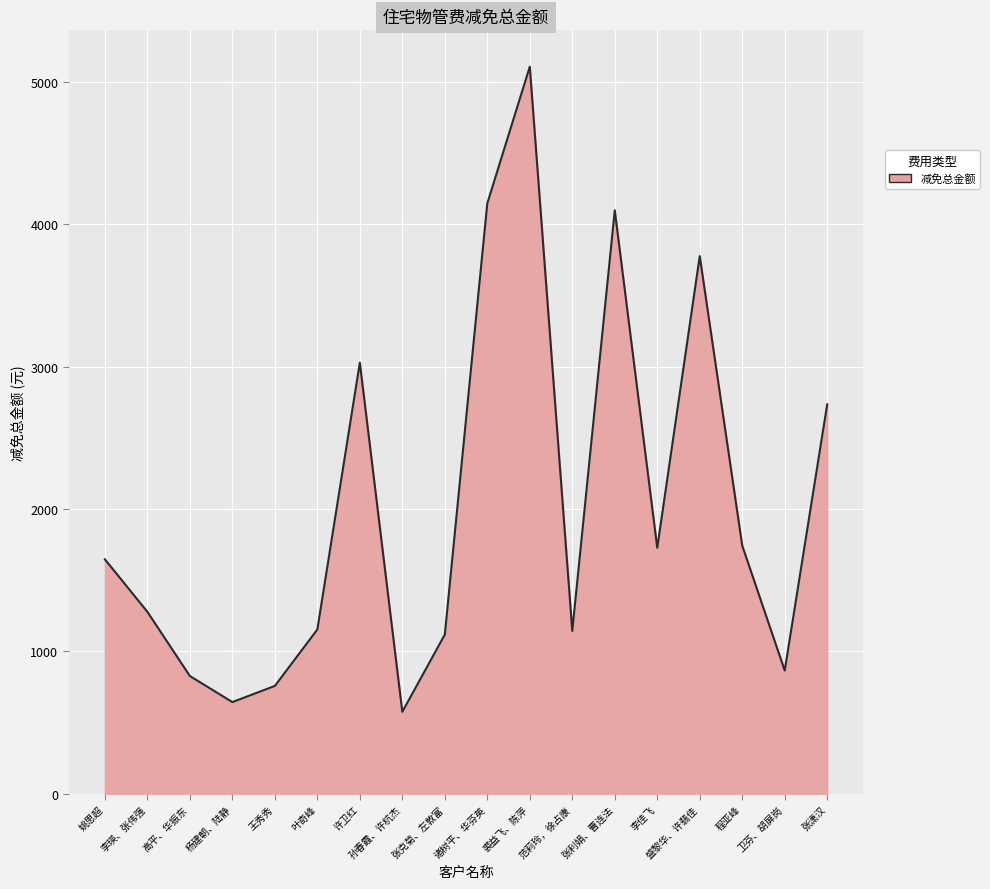

What is the change in value from 王秀秀 to 张利娟、曹连法?

+3341.4